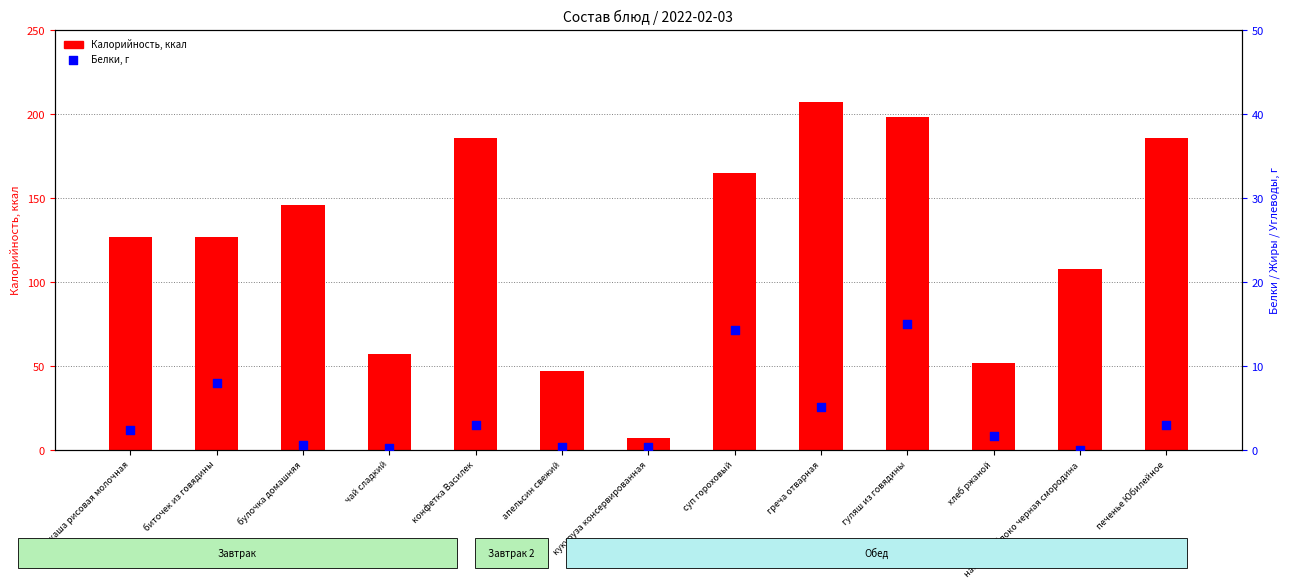

What are all the series names shown in the legend?

Калорийность, Белки